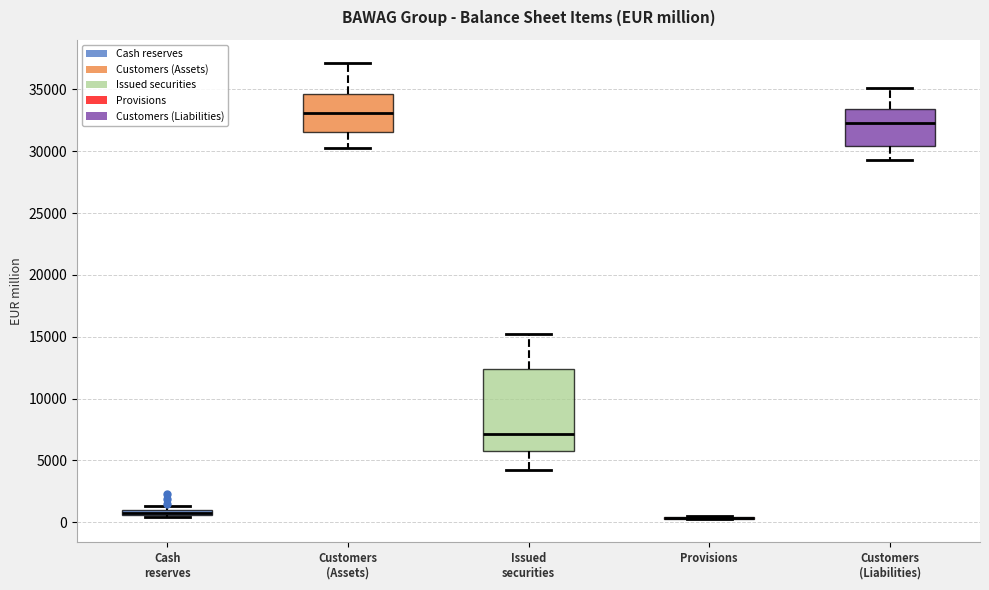

Which box is the tallest, from its lower edge to its upper edge?

Issued securities